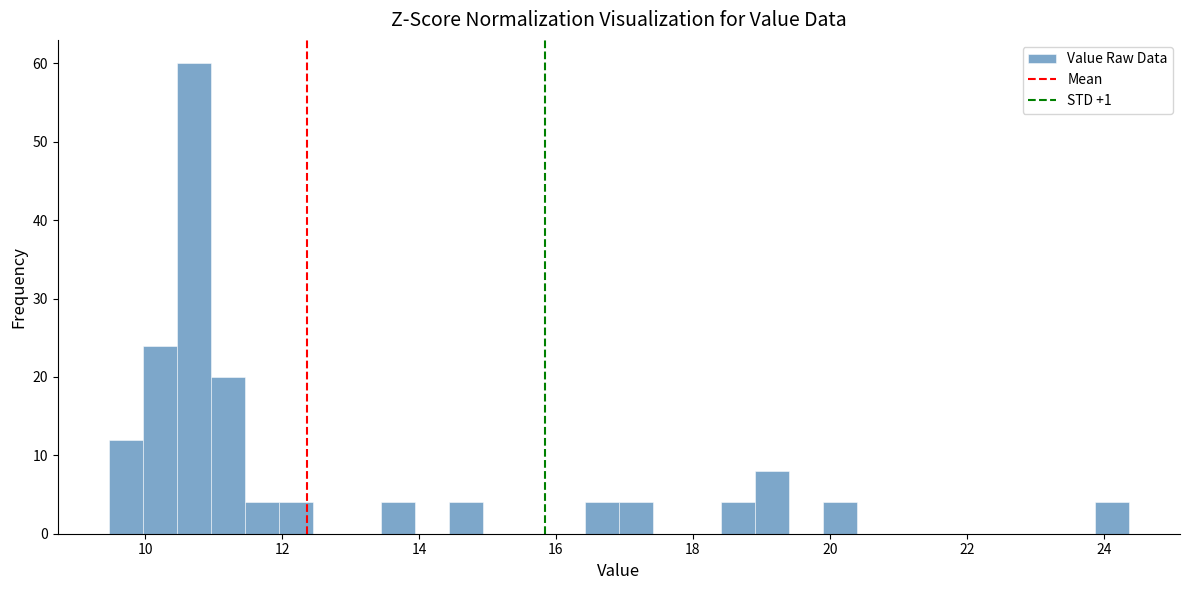

Read against the x-axis, roughly where is the centre of the tallest bar?

10.8